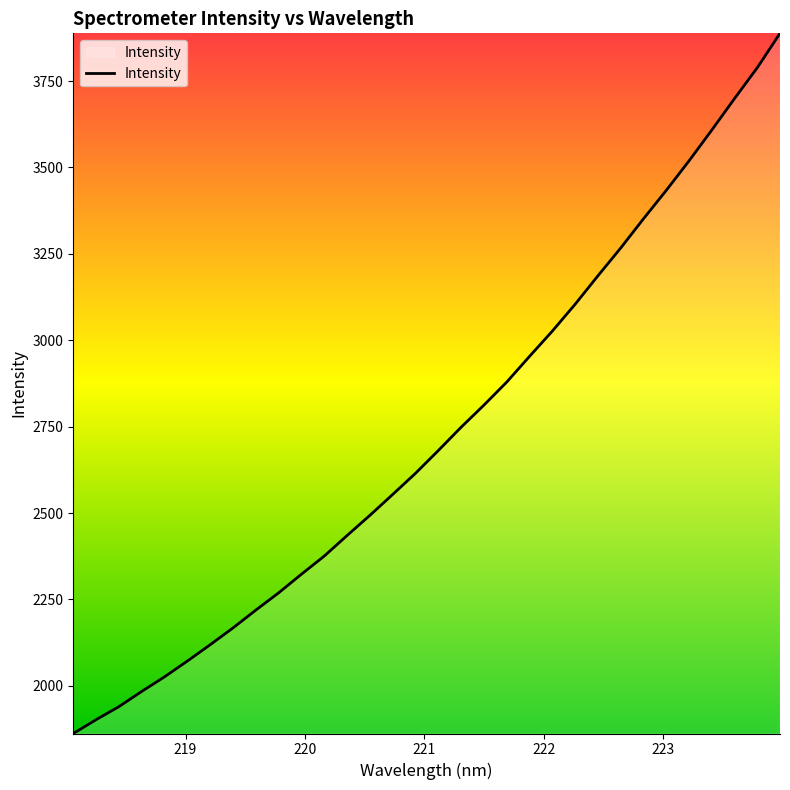

What is the smallest value displayed?

1862.1